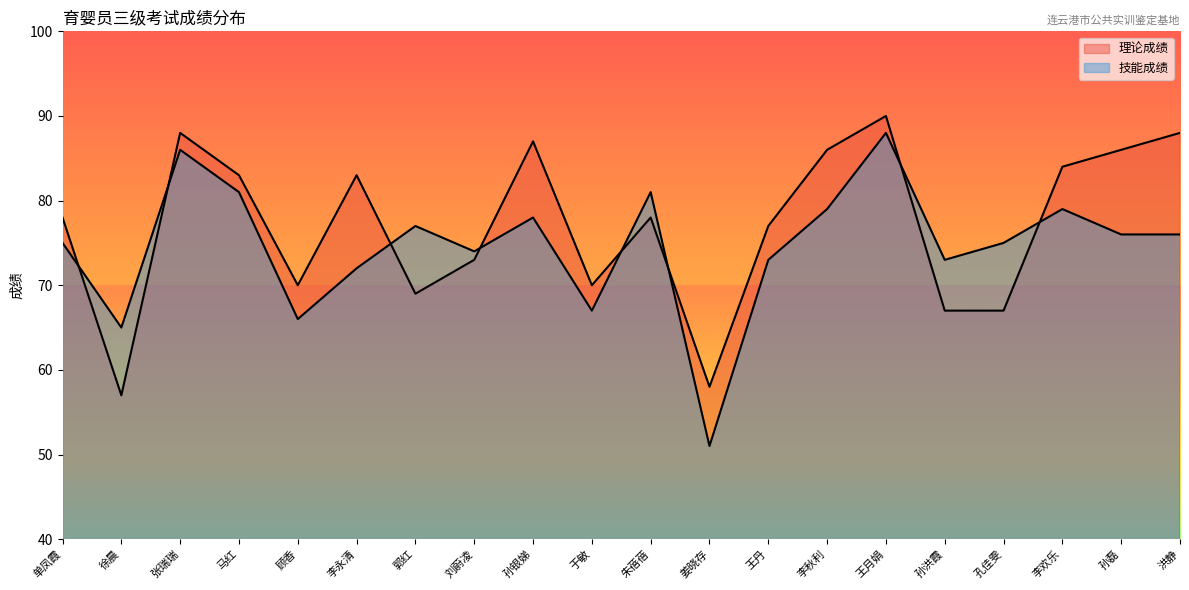

How many times do 技能成绩 and 理论成绩 cross each other?

8